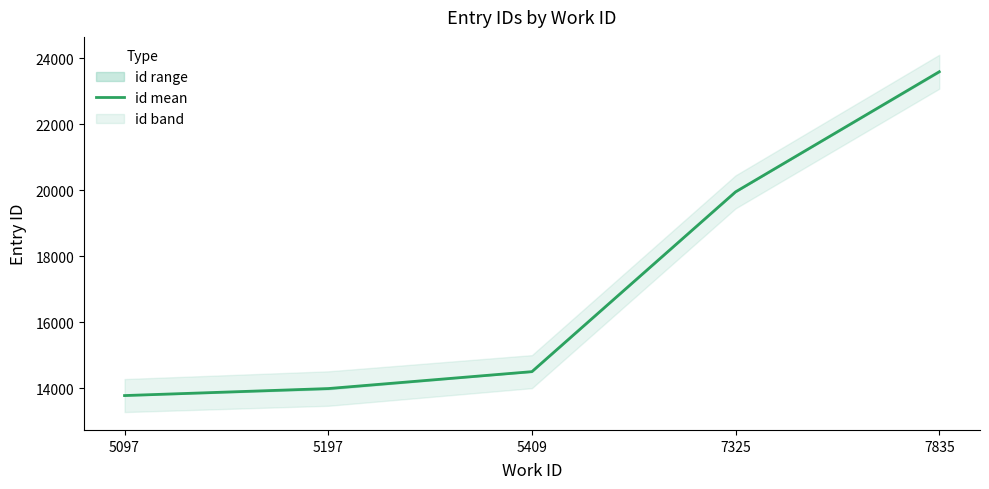

How many values exceed 14509?

2